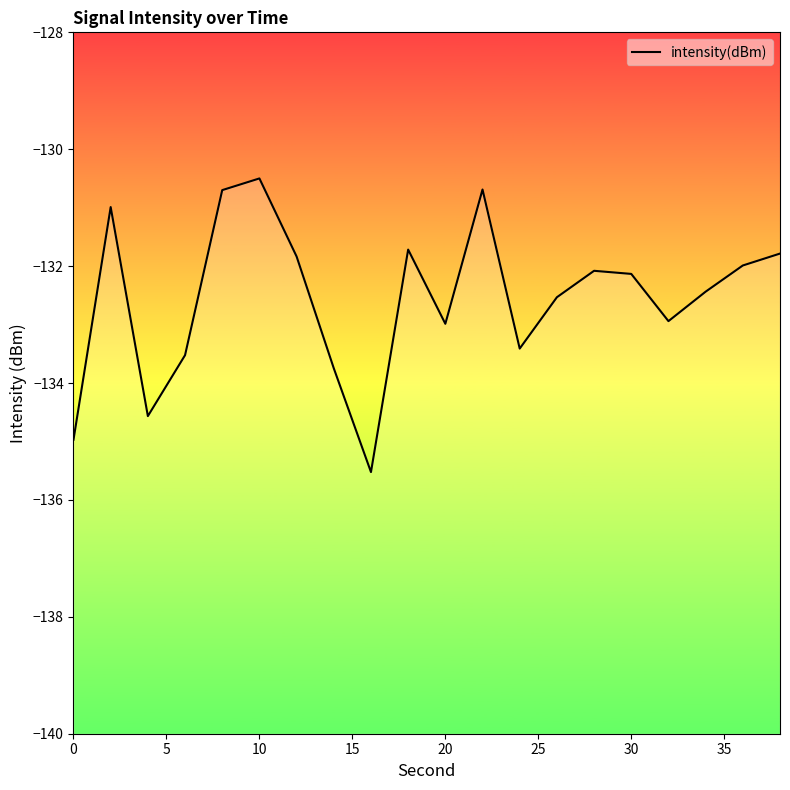

How many lines are shown in the chart?

1